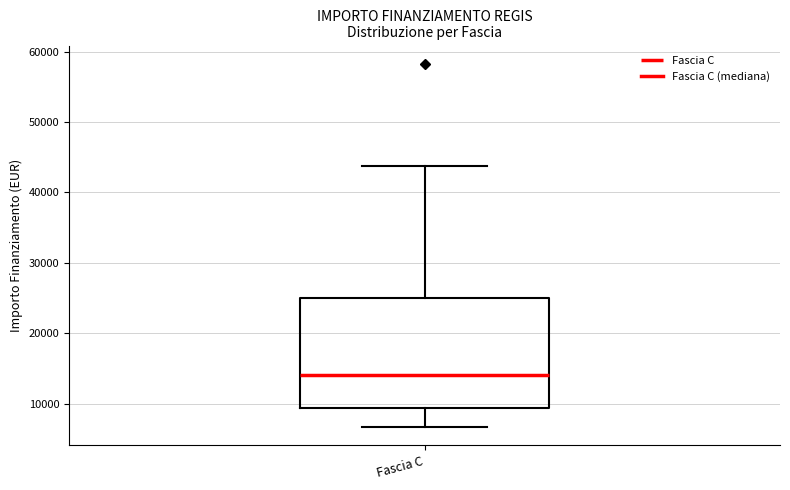

Where does the median line of the box for Fascia C sit on the y-axis? The values are not printed on the chart, so give them approximately, as read against the axis.

14000